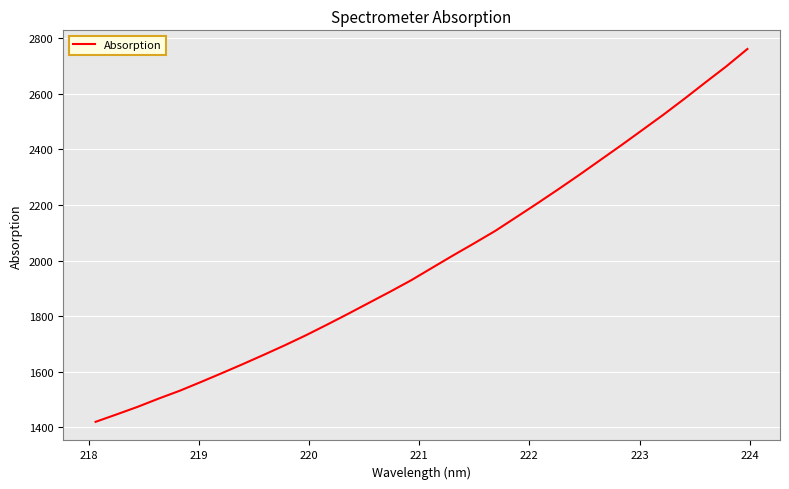

What is the greatest value displayed?

2761.7